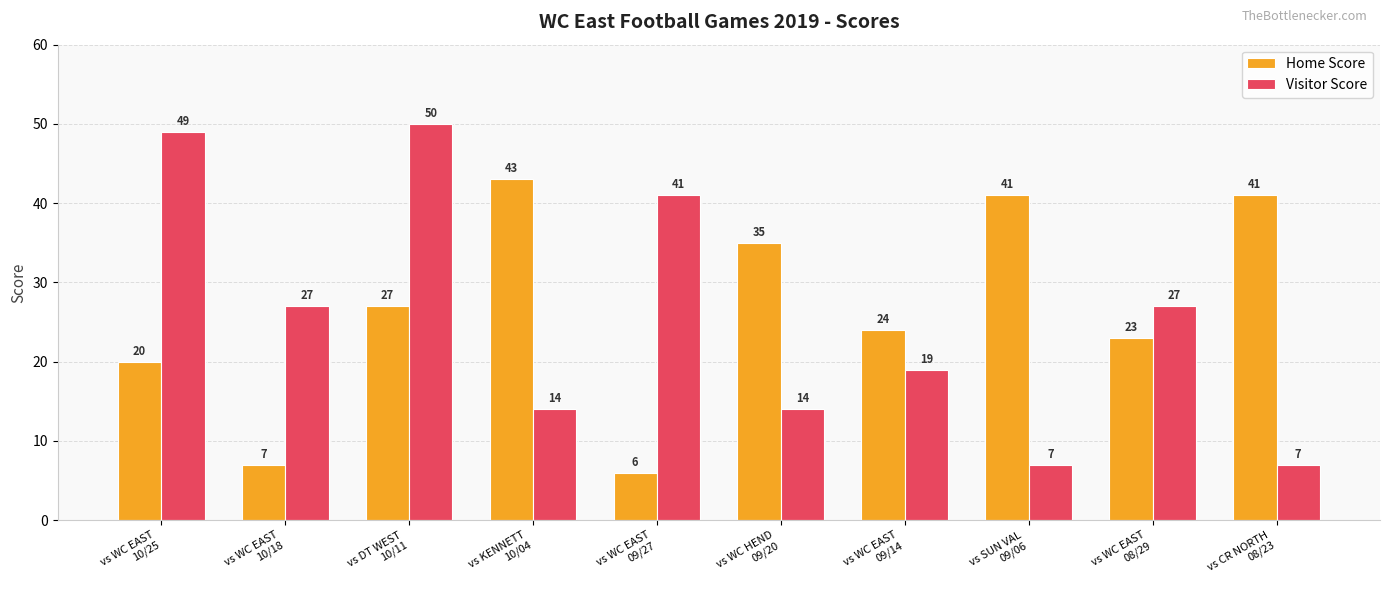

What is the minimum value shown in the chart?

6